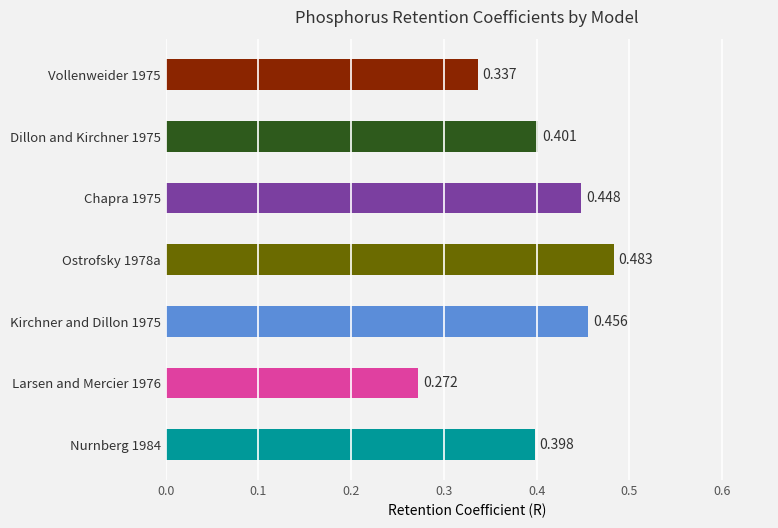

What is the greatest value displayed?

0.5